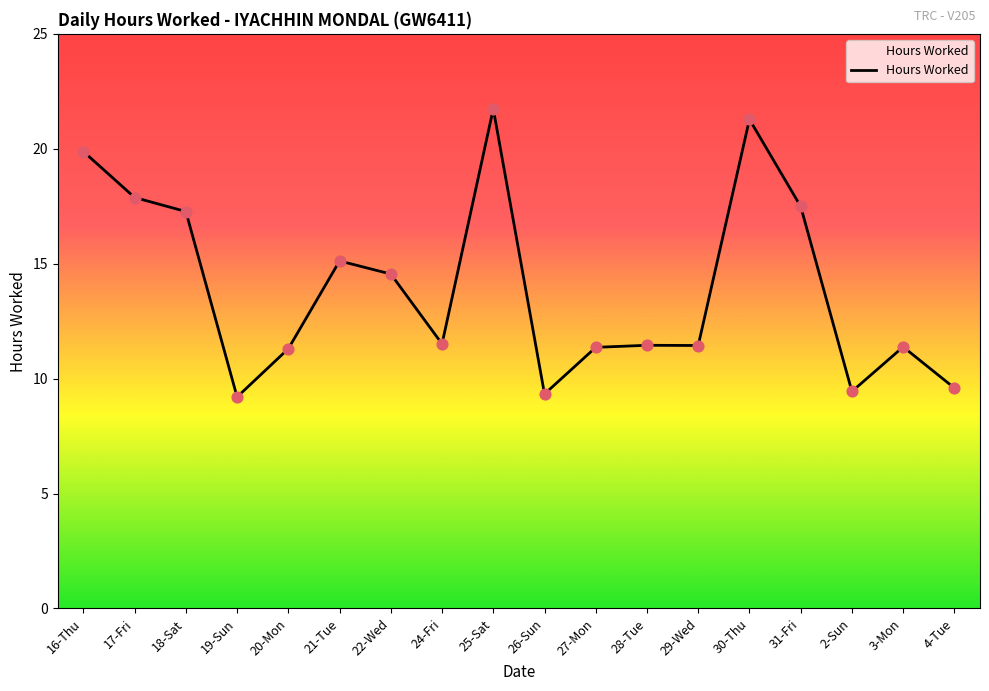

Approximately how many times larger is the value at 28-Tue compared to 31-Fri?

0.7